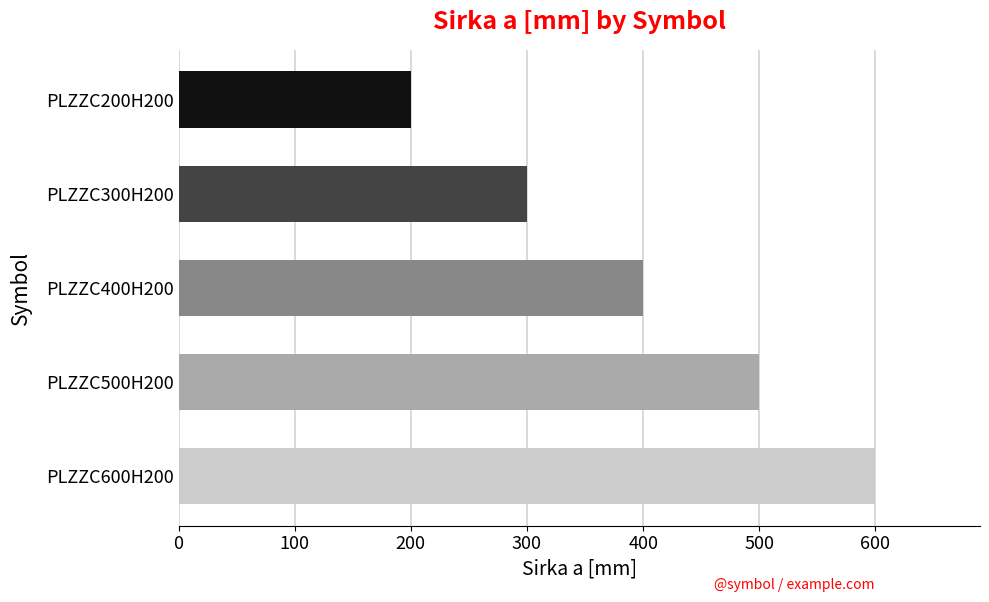

Is it true that the value at PLZZC400H200 is 578?

False